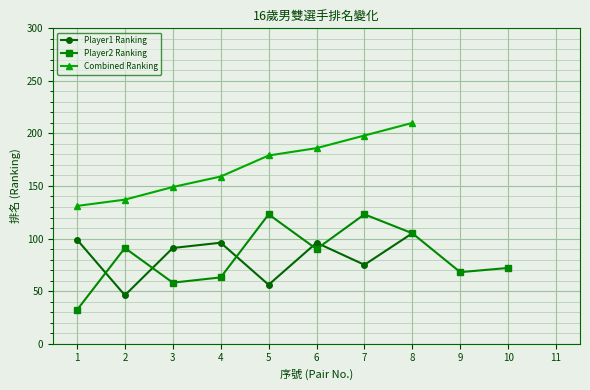

List the series in order of their peak value, highest first.

Combined Ranking, Player2 Ranking, Player1 Ranking